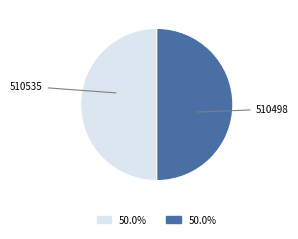

Rank the categories by value from highest to lowest.

510535, 510498